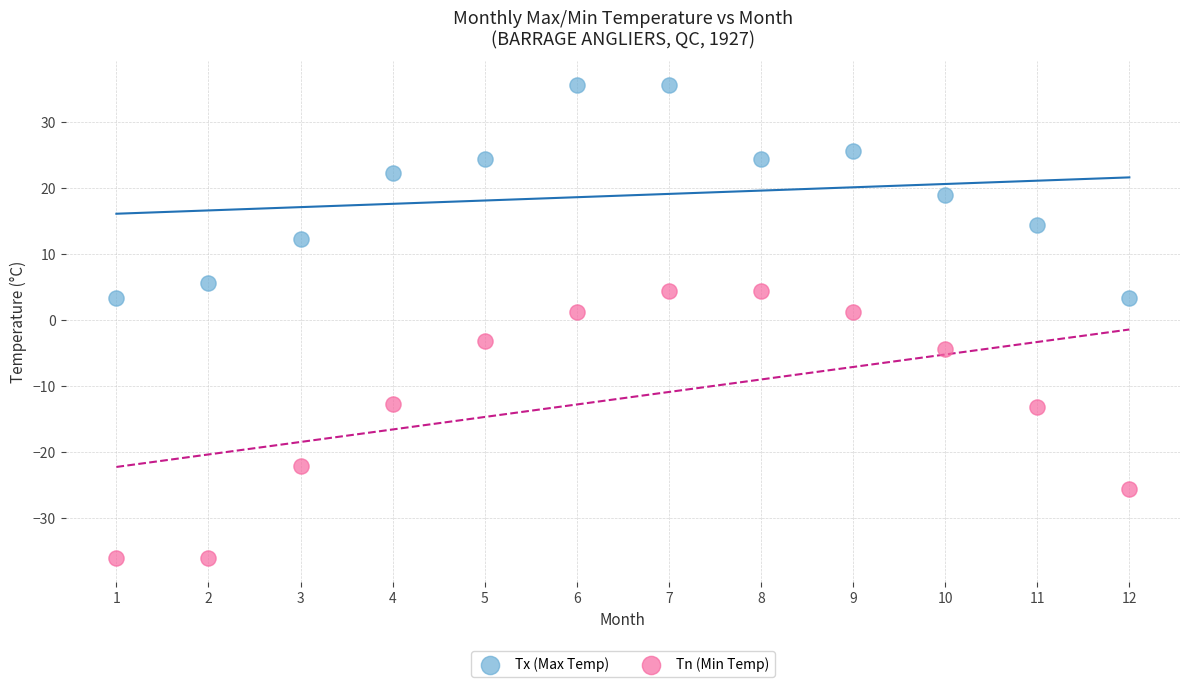

Across all data points, what is the range of Y values (max minus min)?

71.7